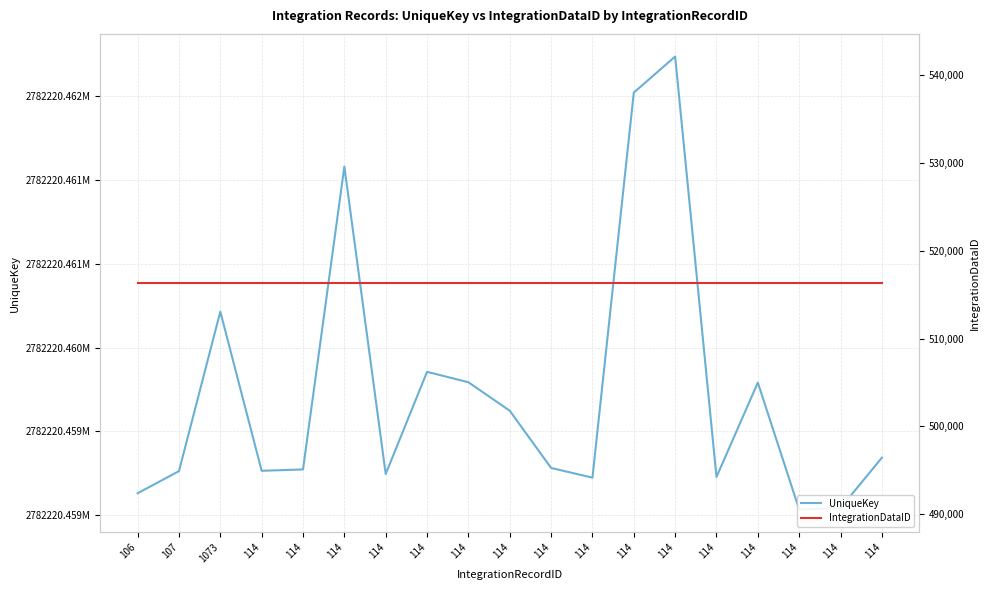

True or false: UniqueKey has a value of 2782220459224 at 114.

True